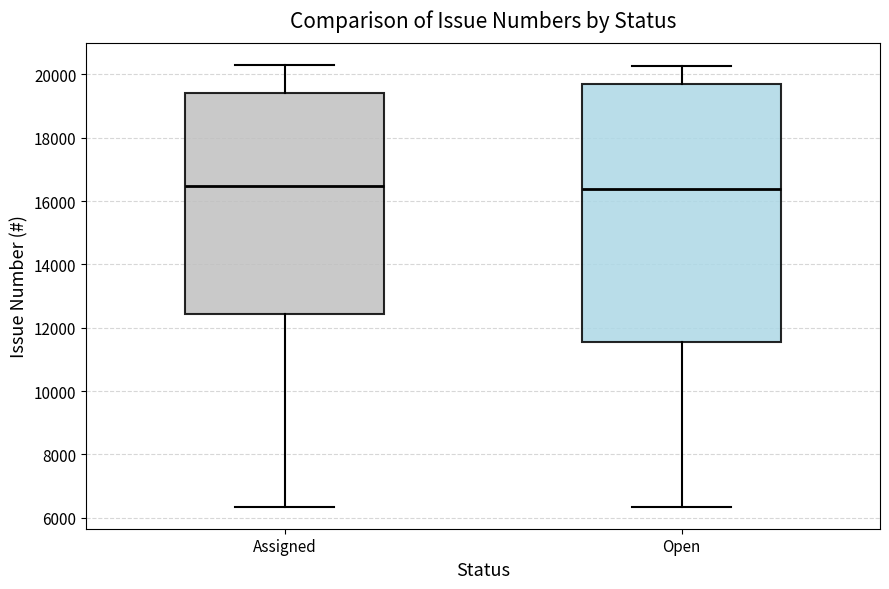

Where is the lower edge of the box for Open on the y-axis? The values are not printed on the chart, so give them approximately, as read against the axis.

11600